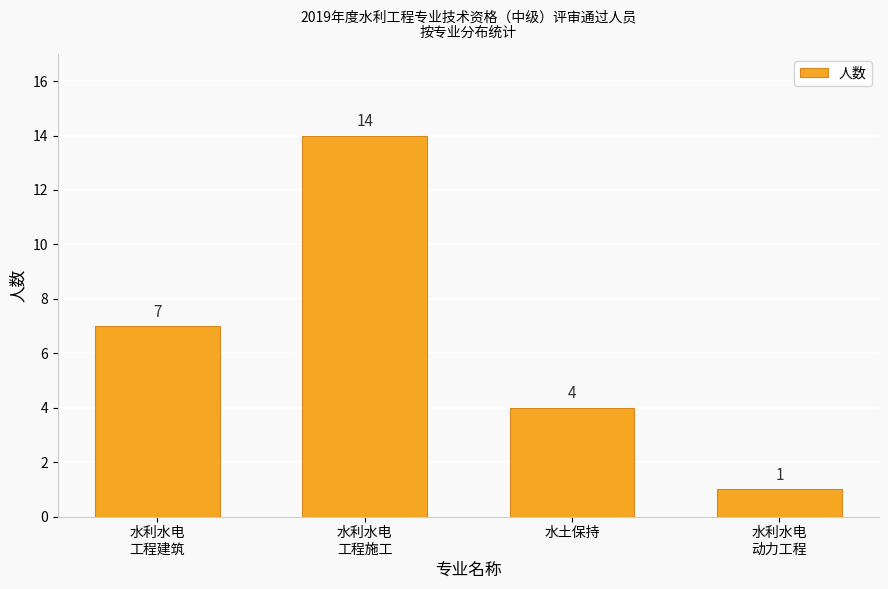

Does the chart contain stacked bars?

No